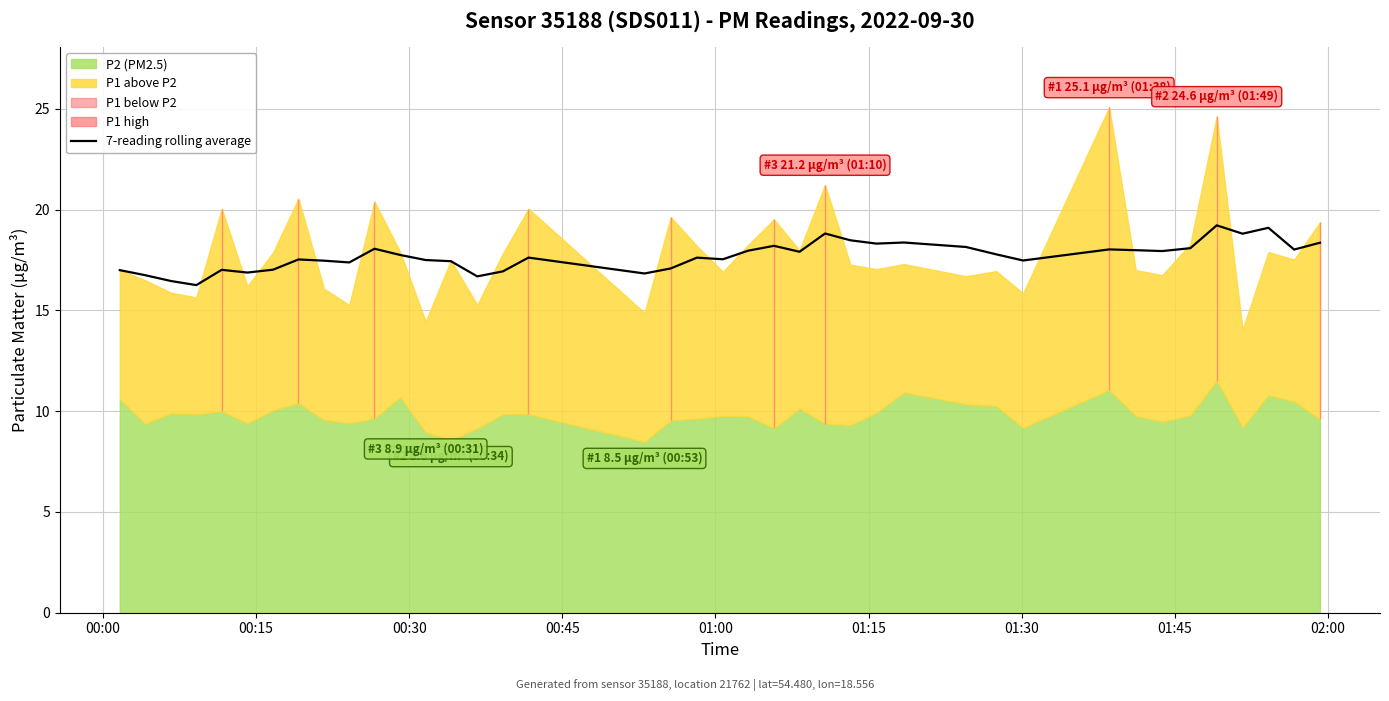

How many interior local peaks (higher than both neighbors) does the data have?

11